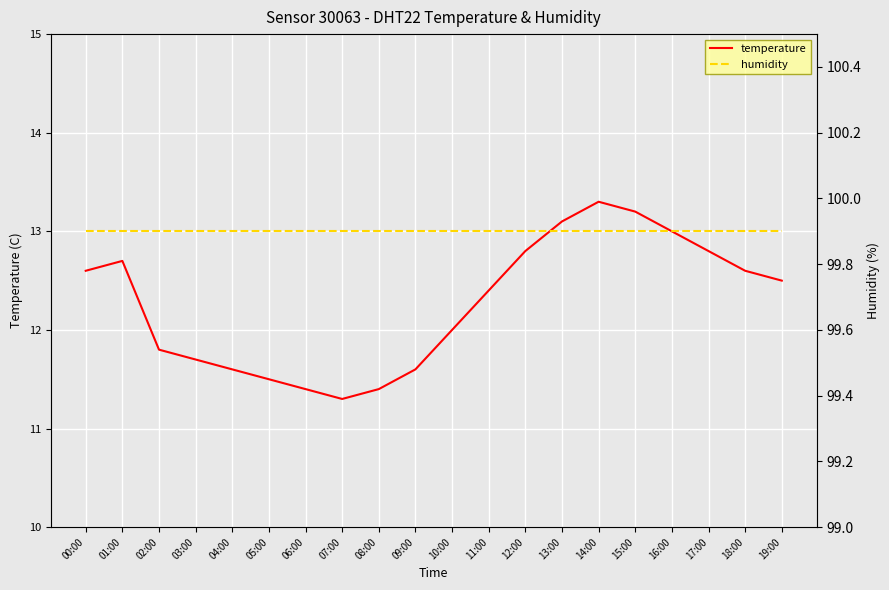

What is the label of the 1st point from the right?

19:00